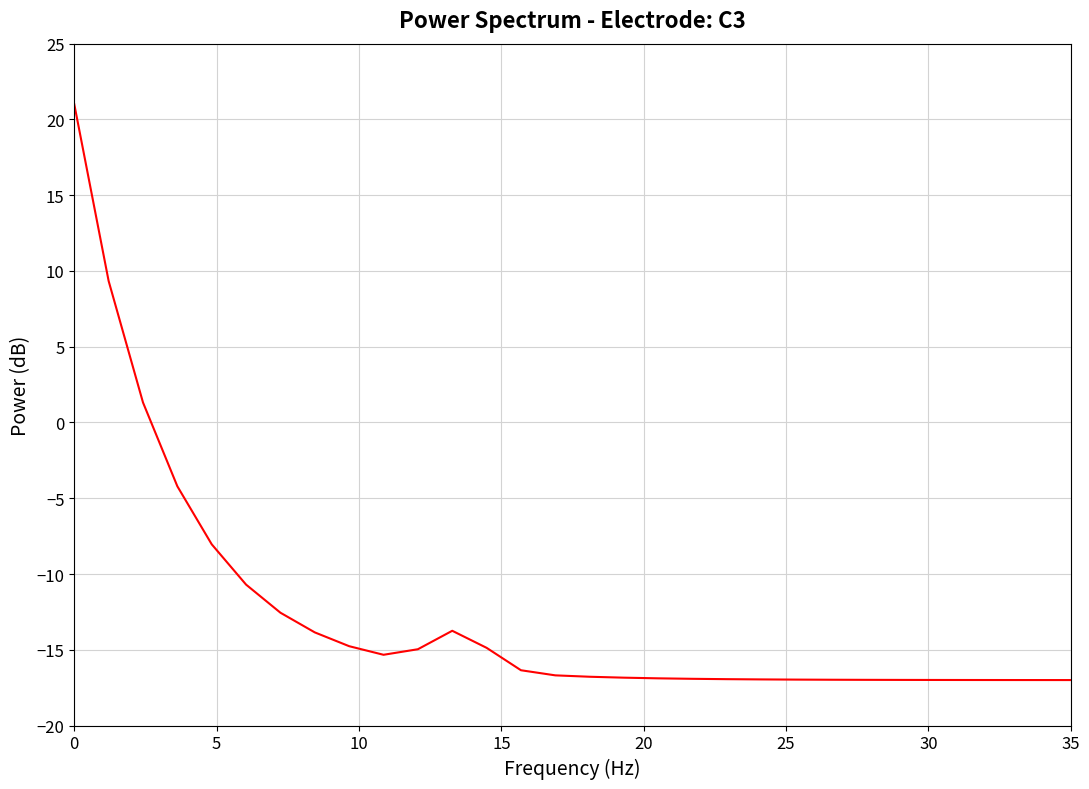

How many lines are shown in the chart?

1